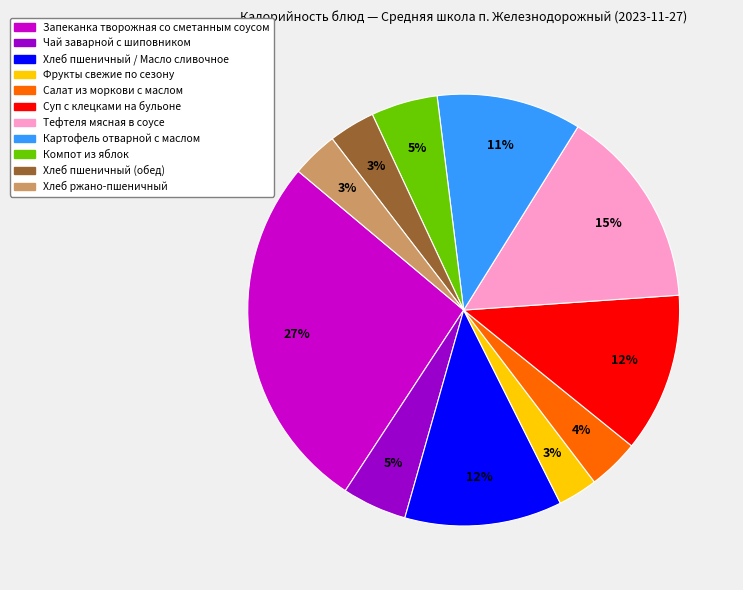

How many slices are in this pie chart?

11